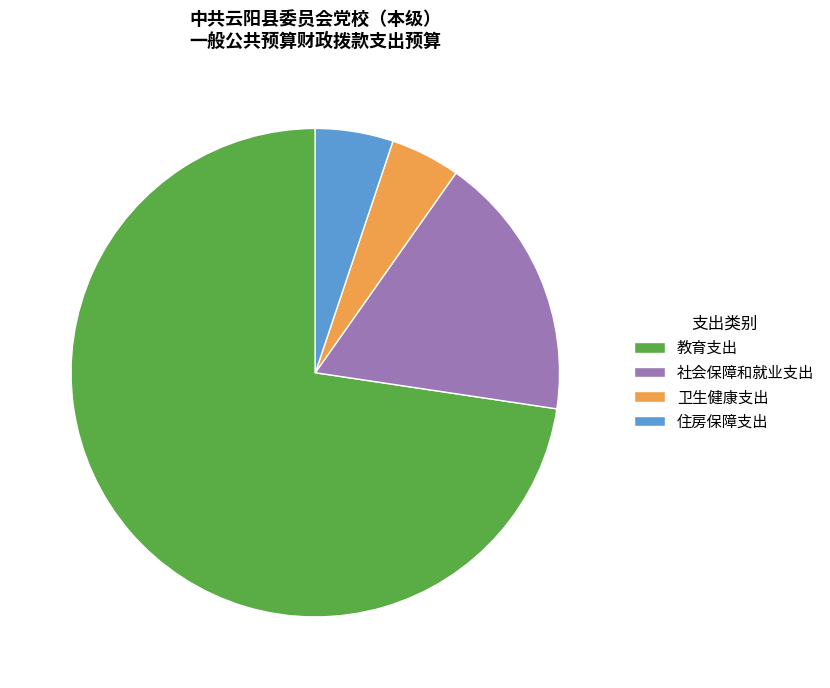

Count the number of slices in the pie.

4